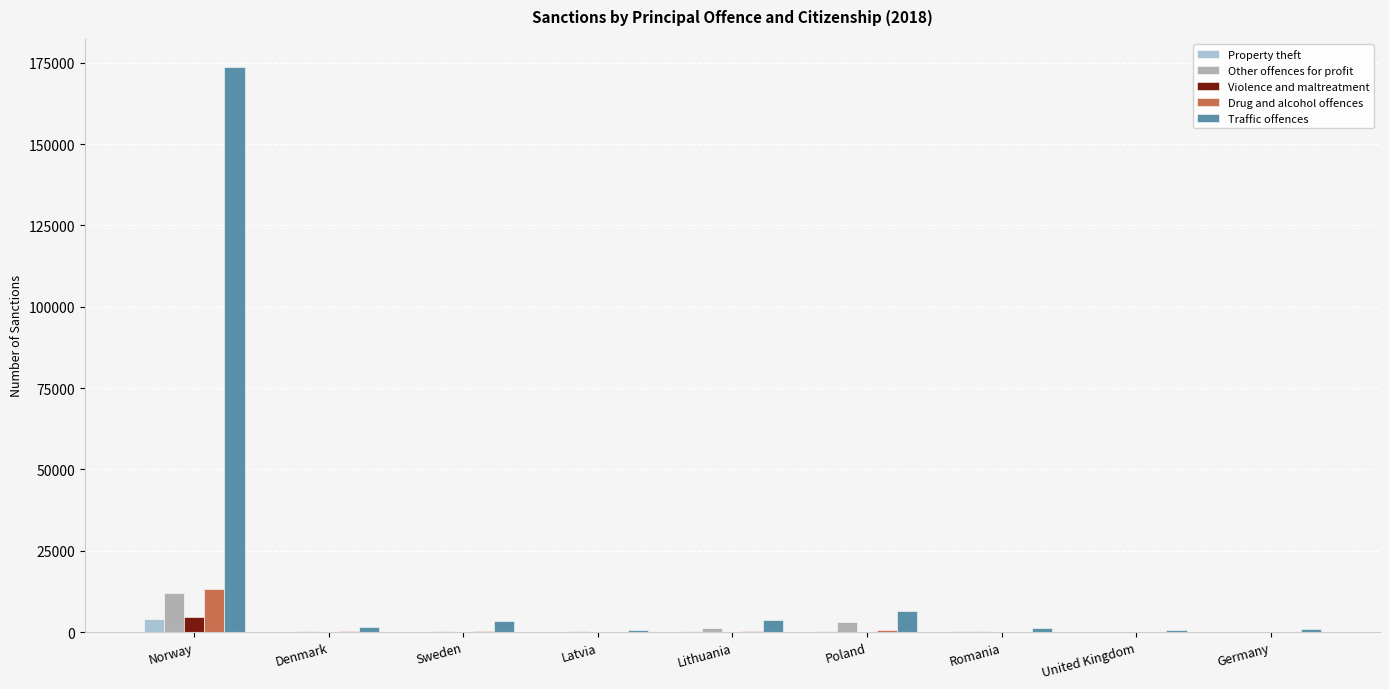

Is the value of Violence and maltreatment at Germany greater than the value of Property theft at Norway?

No